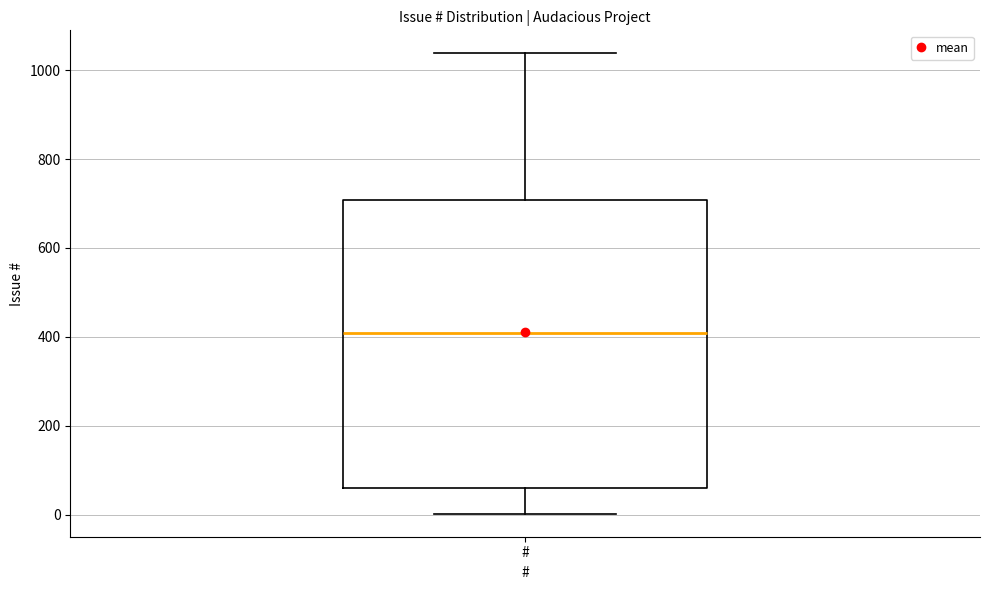

Transcribe this box plot: give where the median line is, the range the box spans, and where the two whiskers end, as read against the y-axis. The values are not printed on the chart, so give them approximately, as read against the axis.

median 400, box 60 to 700, whiskers 0 to 1040